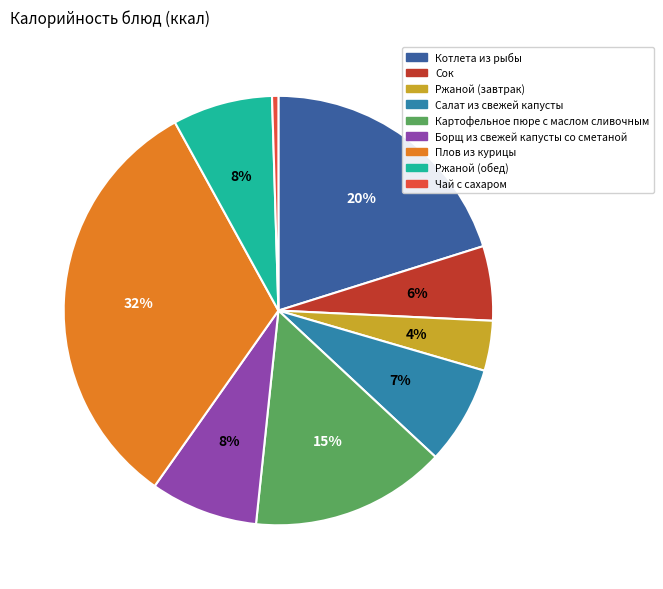

To the nearest percent, what is the difference between the largest and smallest slice percentages?

32%